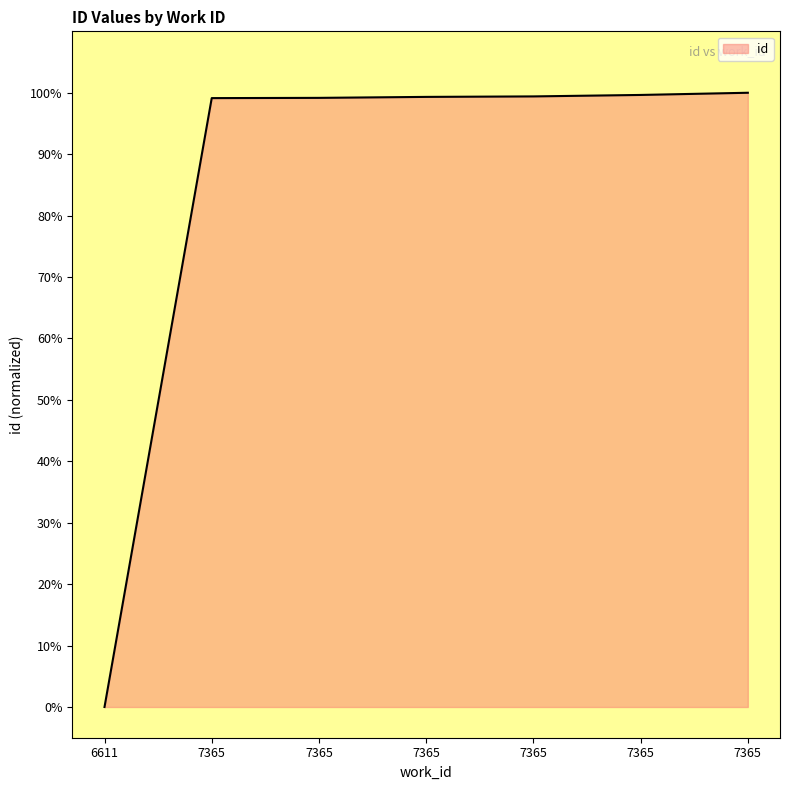

Rank the categories by value from highest to lowest.

7365, 7365, 7365, 7365, 7365, 7365, 6611